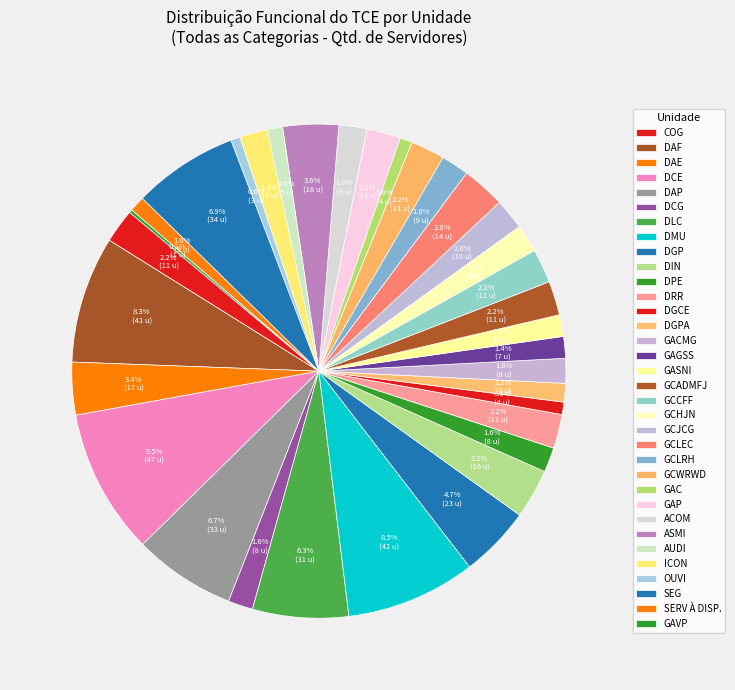

How many segments does this pie chart have?

34